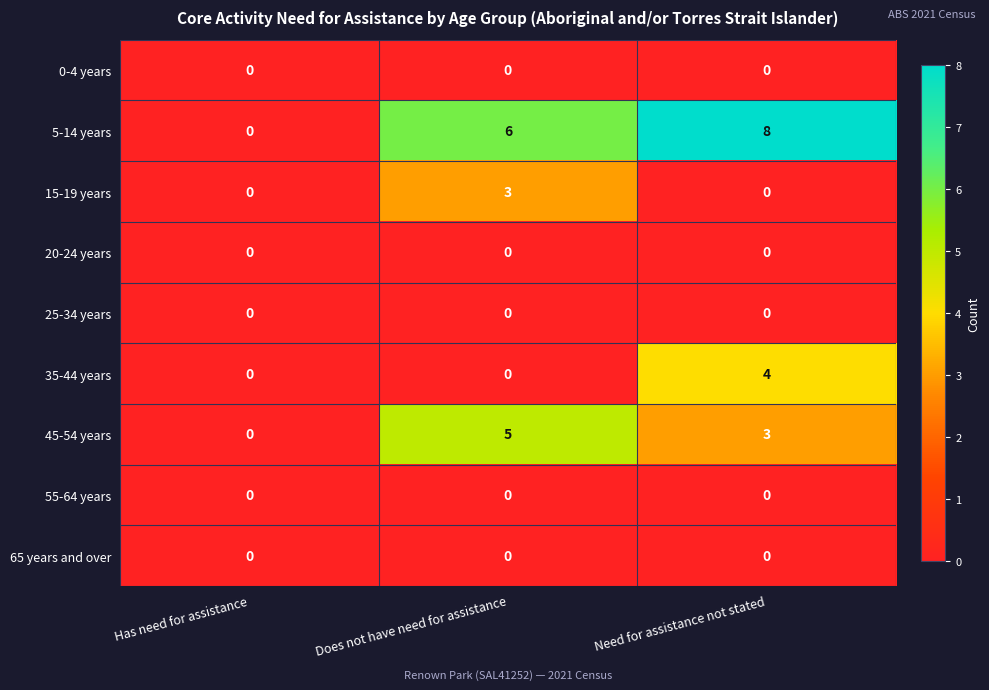

What is the sum of all 15-19 years values?

3